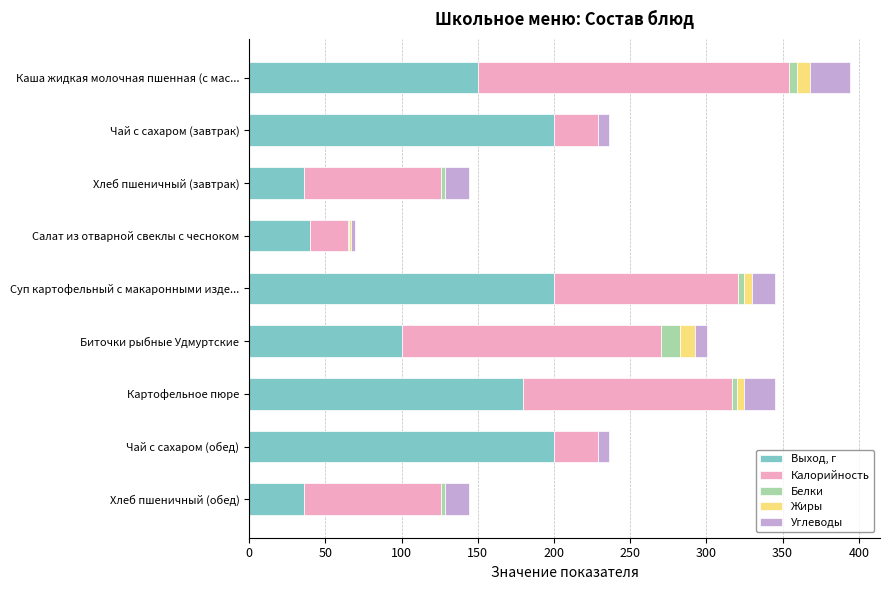

Is it true that Выход, г equals 200.0 at Суп картофельный с макаронными изде...?

True